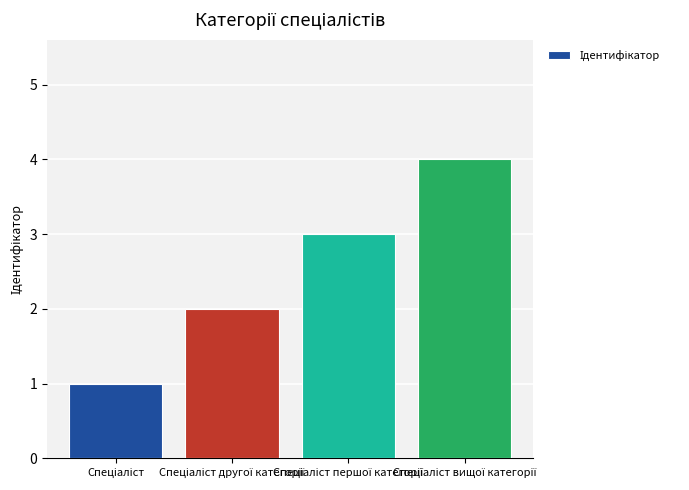

What is the difference between the maximum and minimum values?

3